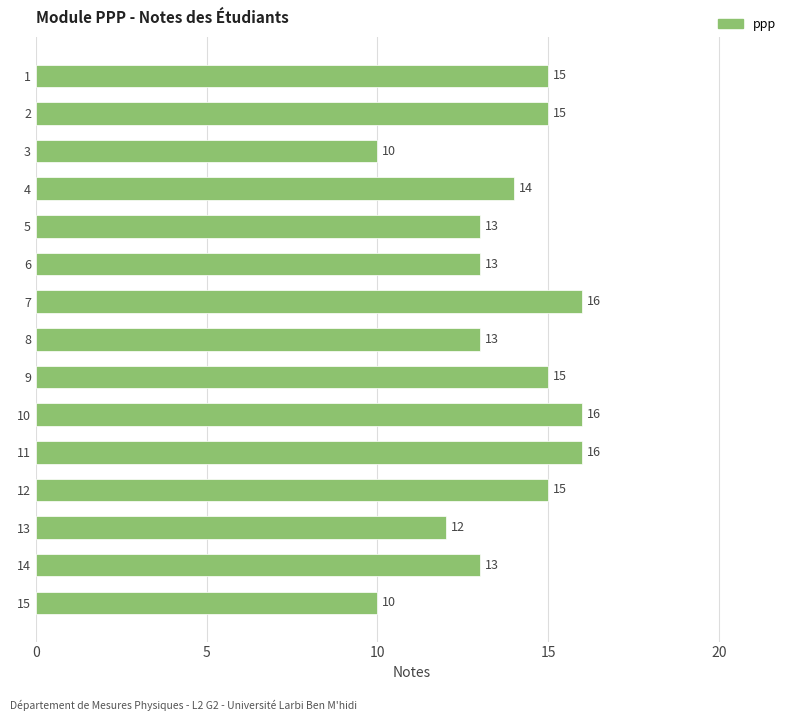

What is the difference between the maximum and minimum values?

6